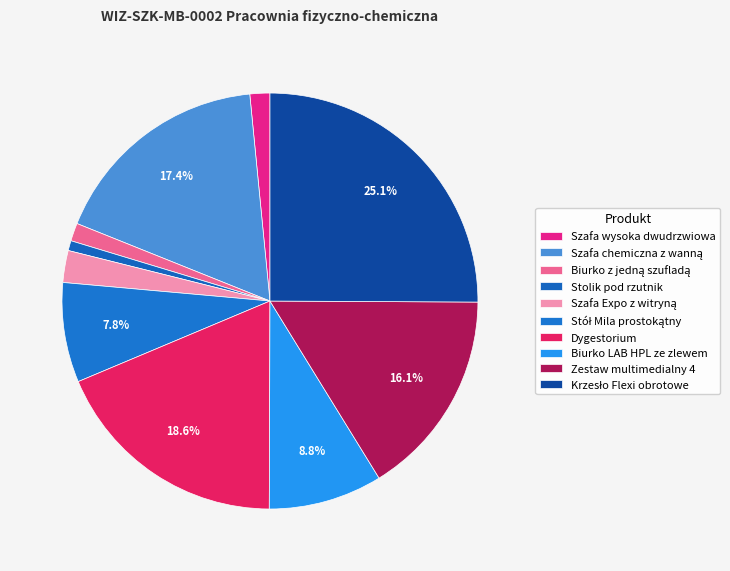

To the nearest percent, what is the difference between the largest and smallest slice percentages?

24%